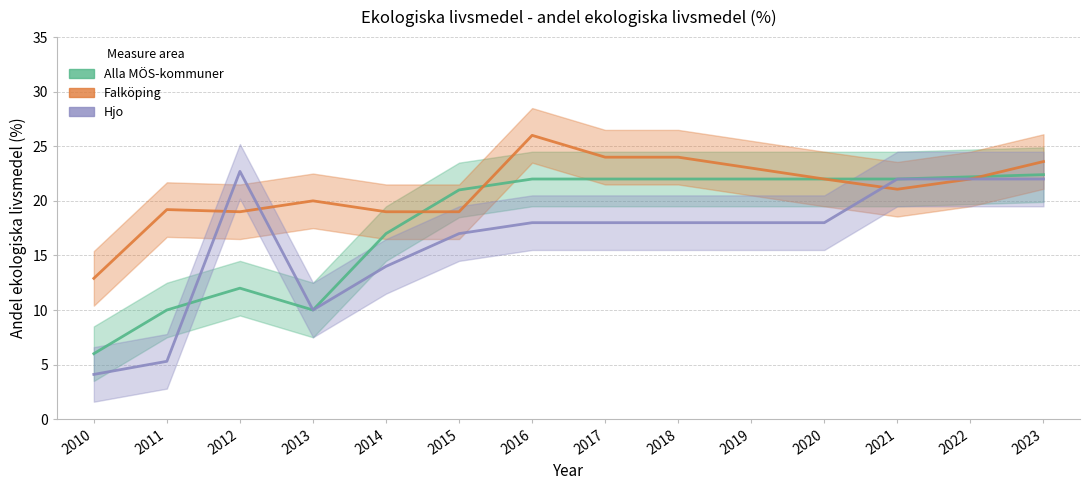

What is the difference between the Hjo values at 2022 and 2016?

4.0